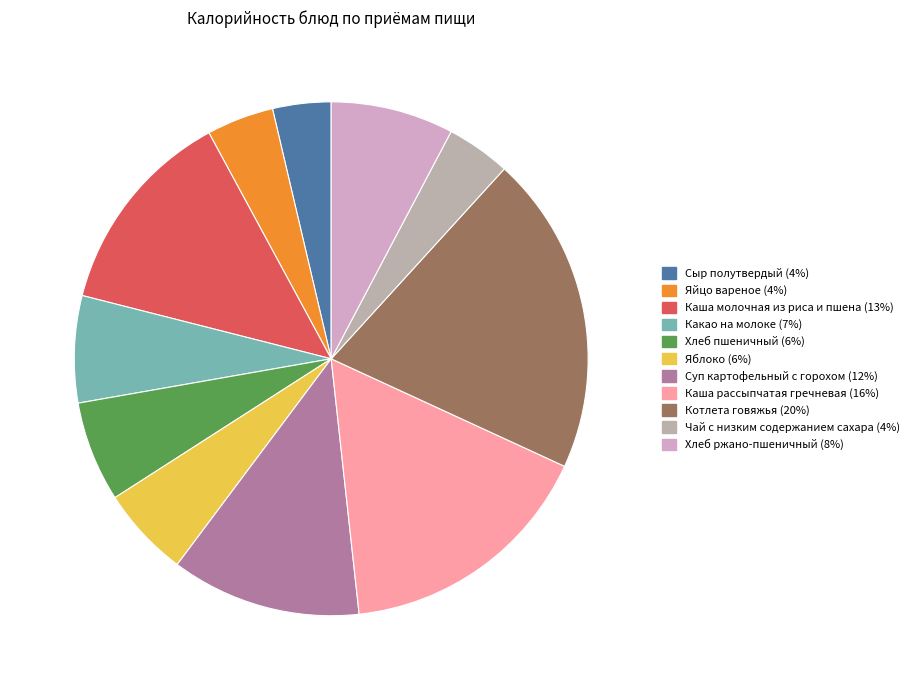

Is it true that Суп картофельный с горохом is 25% of the pie?

False